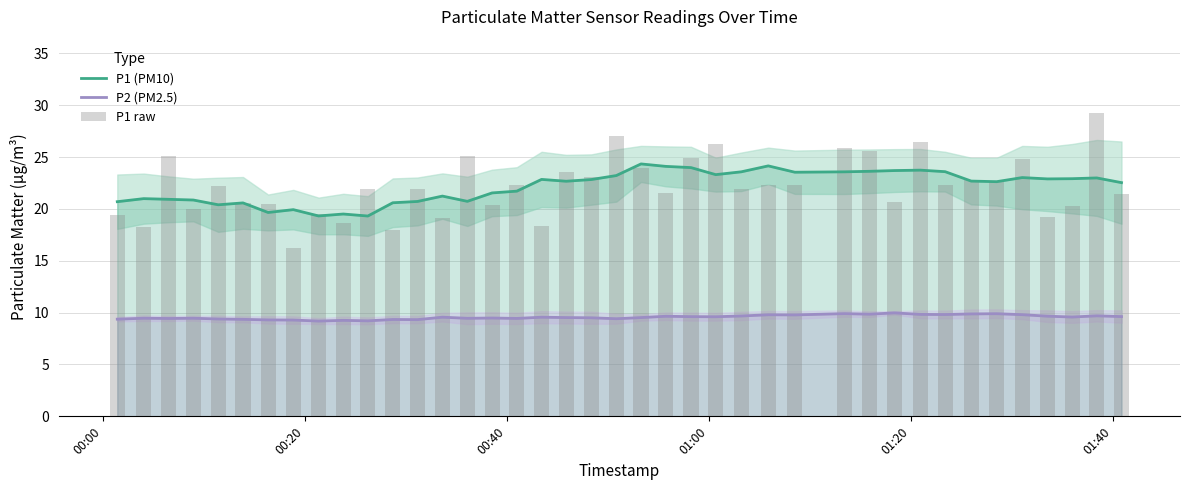

What is the minimum value for P1 (PM10)?

19.3